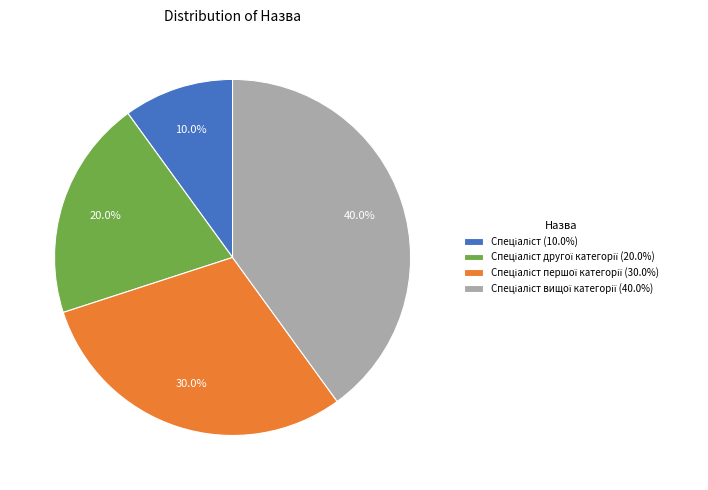

Is there a majority slice in this chart?

No